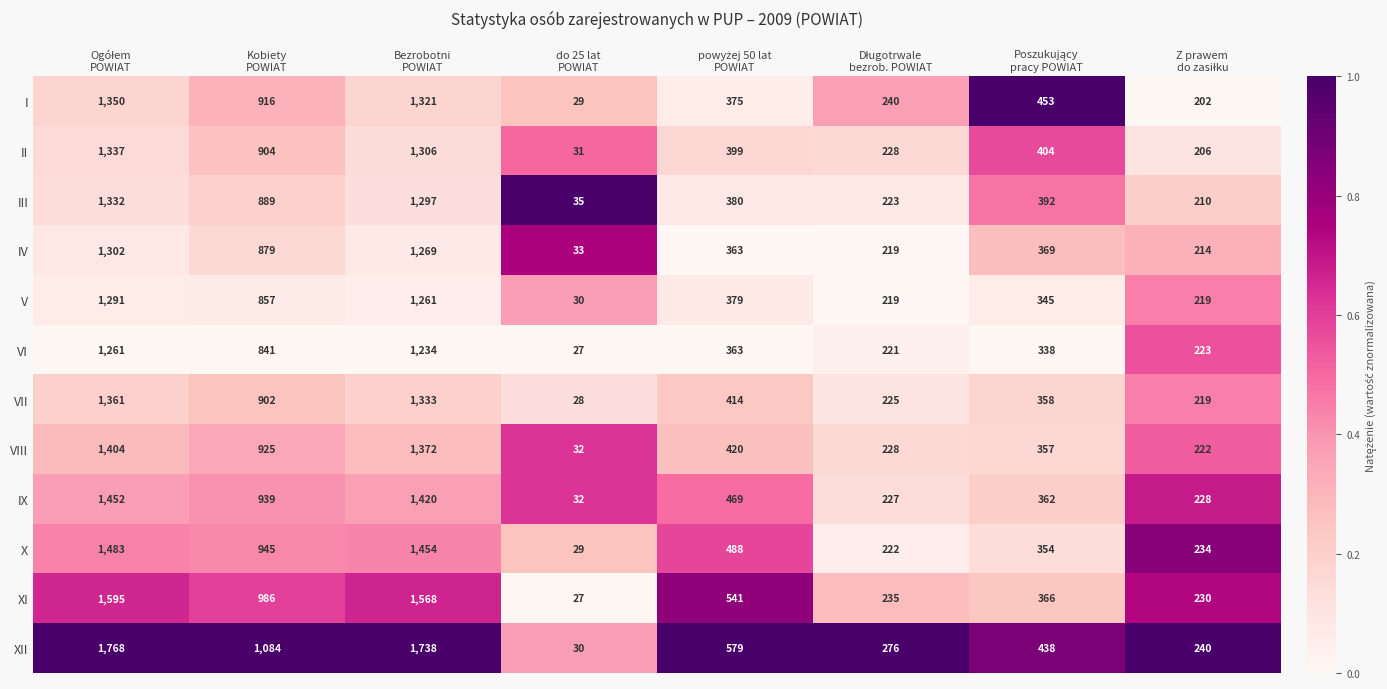

At which category does the chart reach its minimum across all series?

do 25 lat
POWIAT